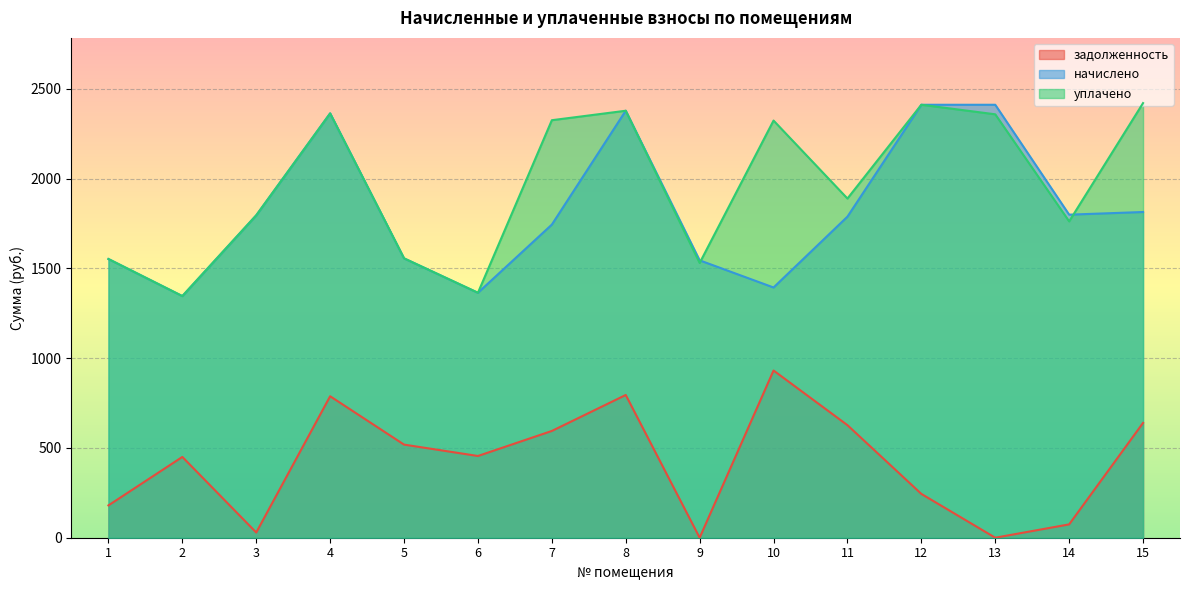

What is the value of the уплачено point at the 2nd from the left?

1345.8